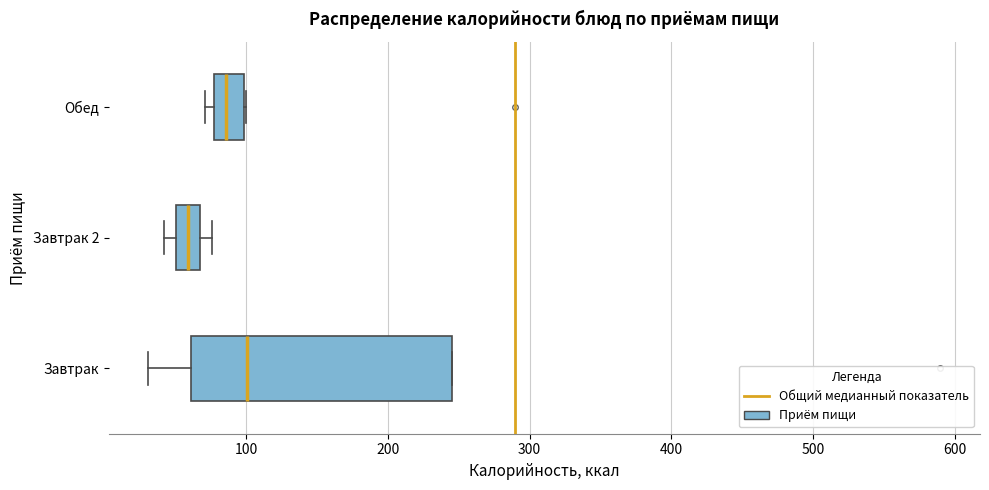

Reading bottom to top, read every box against the x-axis: the position of its median line, the range the box covers, and the ends of its whiskers. The values are not printed on the chart, so give them approximately, as read against the axis.

Завтрак: median 100, box 60 to 250, whiskers 30 to 250
Завтрак 2: median 60, box 50 to 70, whiskers 40 to 80
Обед: median 90, box 80 to 100, whiskers 70 to 100